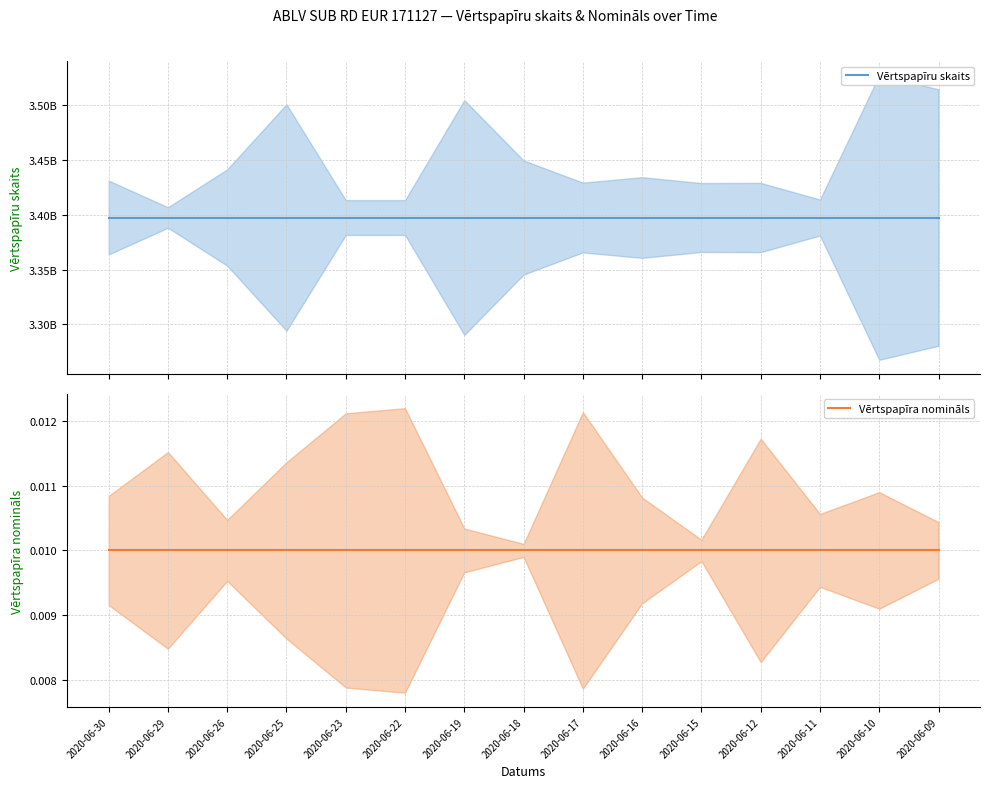

What is the difference between the highest and lowest values at 2020-06-18?

3397600000.0